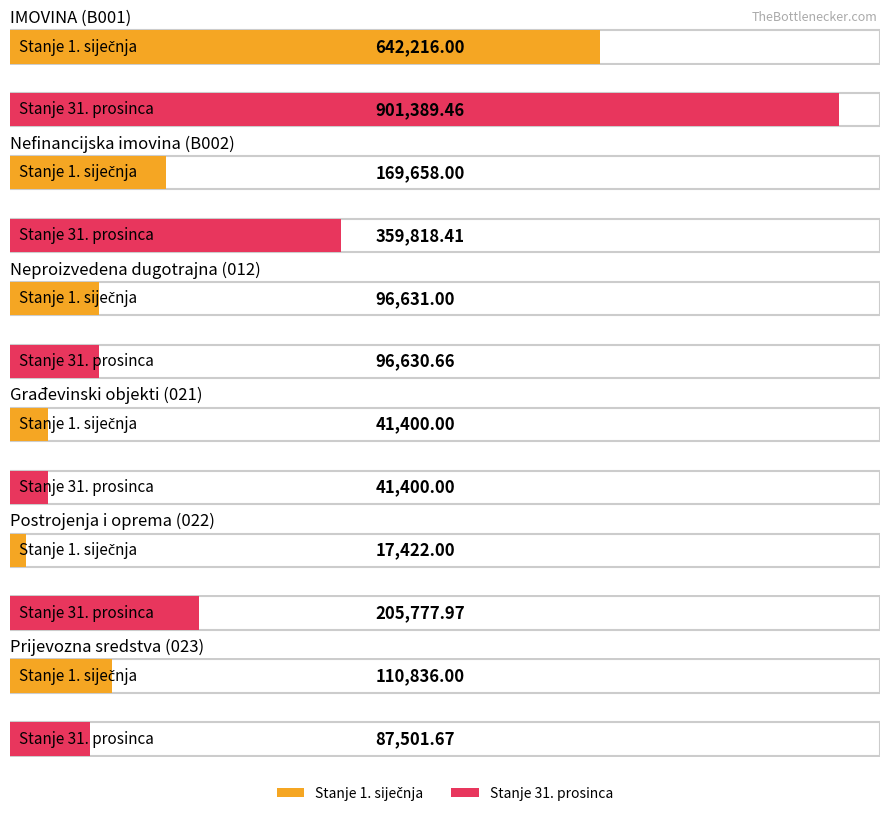

Which has a higher value, Postrojenja i oprema (022) or Prijevozna sredstva (023)?

Prijevozna sredstva (023)